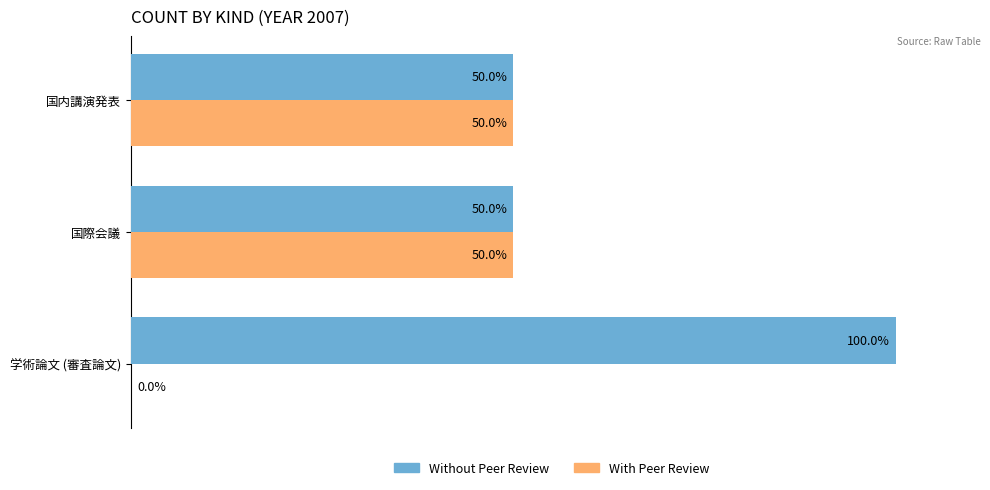

Which category has the highest value across all series?

学術論文 (審査論文)